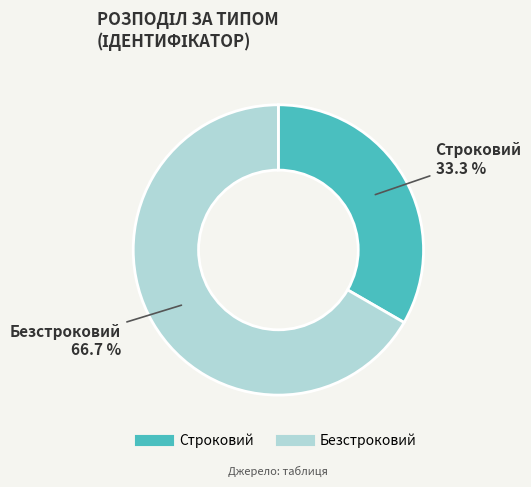

What is the ratio of the value at Безстроковий to the value at Строковий?

2.0